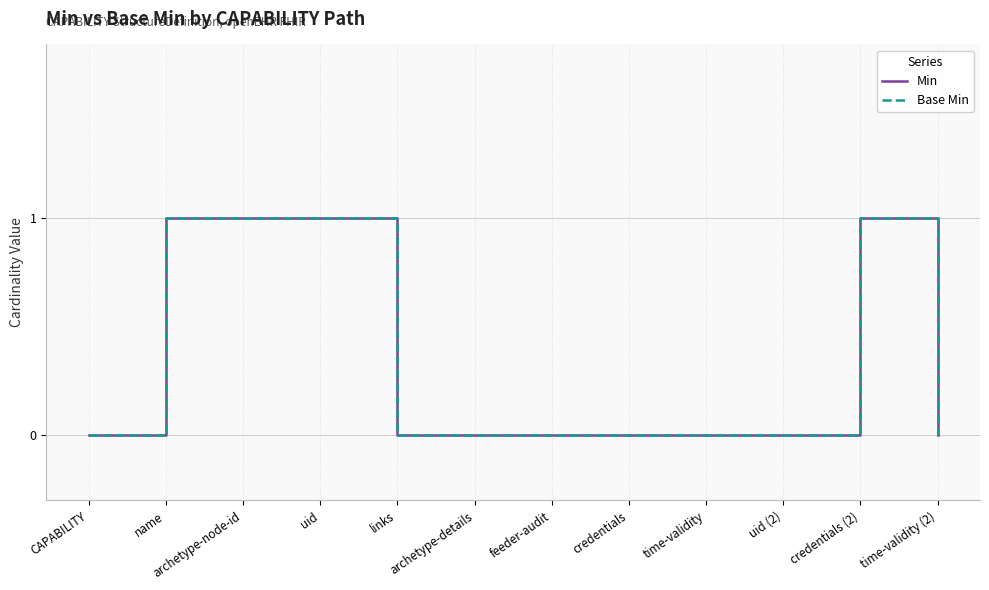

Between uid (2) and archetype-details, which is larger?

uid (2)